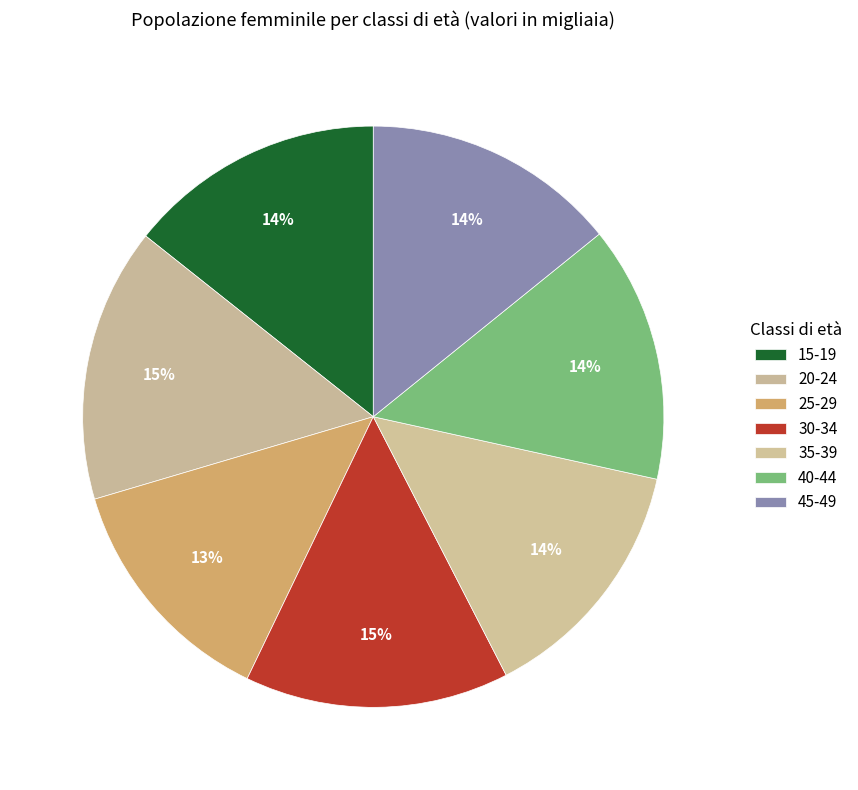

To the nearest percent, what percentage of the pie is 45-49?

14%